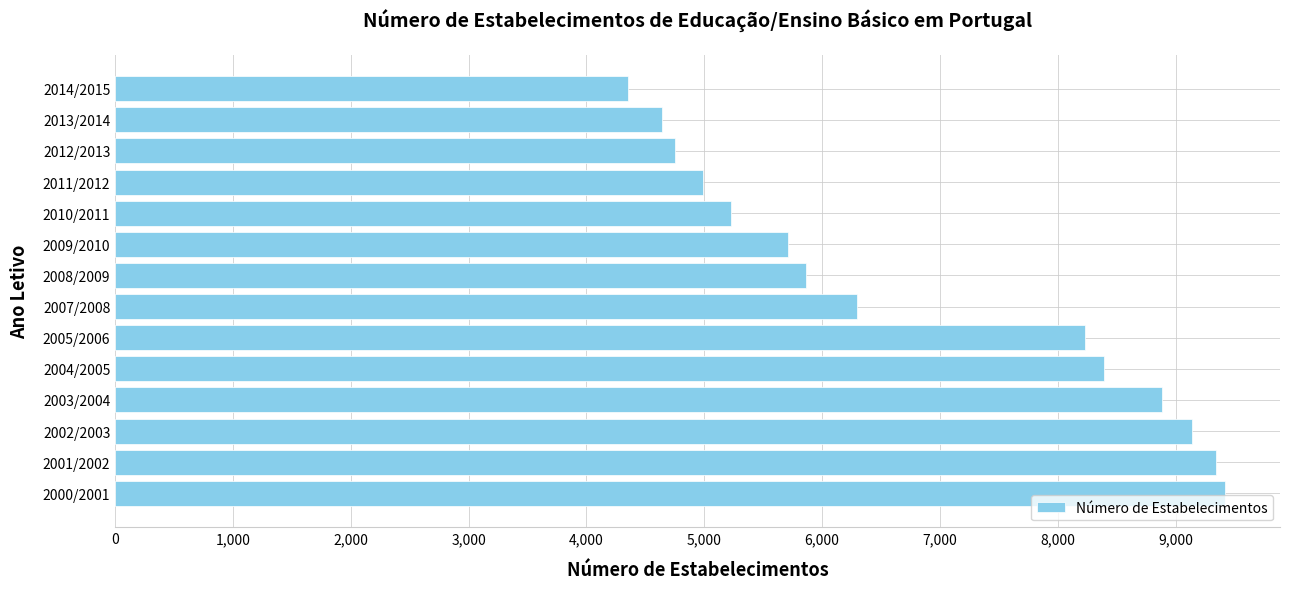

True or false: the data shows 5711 at 2009/2010.

True